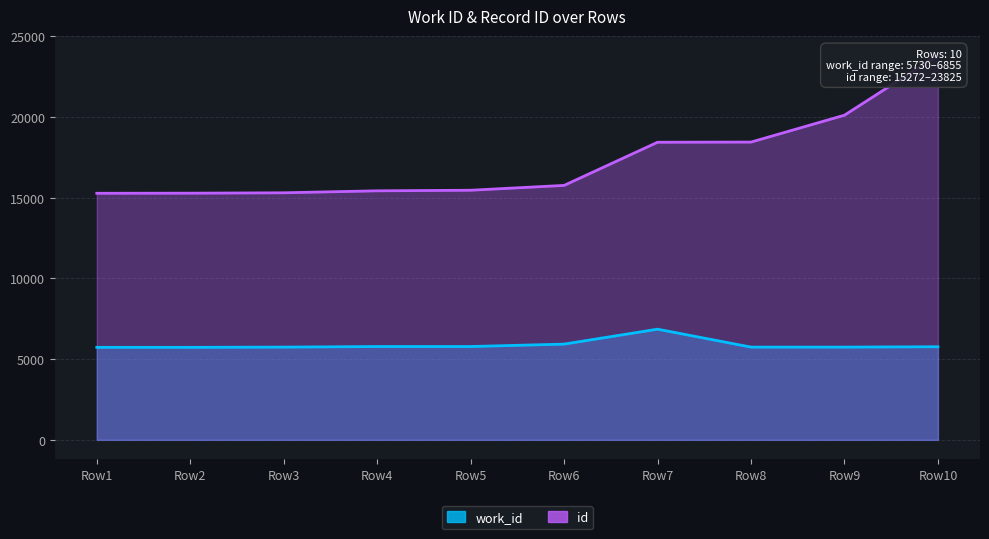

What is the sum of all work_id values?

58804